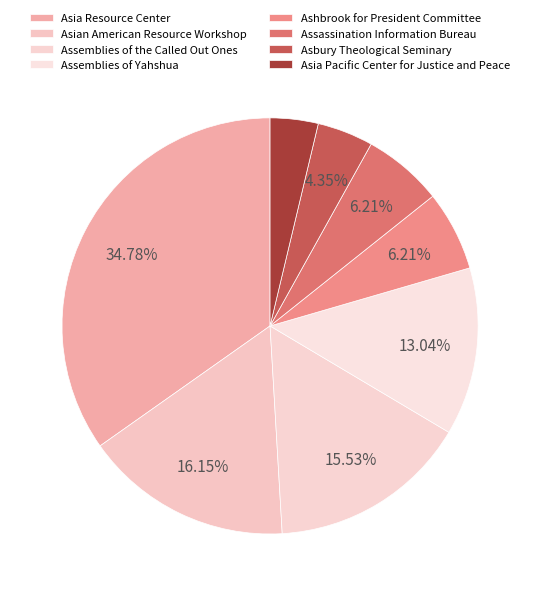

Which slice is the largest?

Asia Resource Center